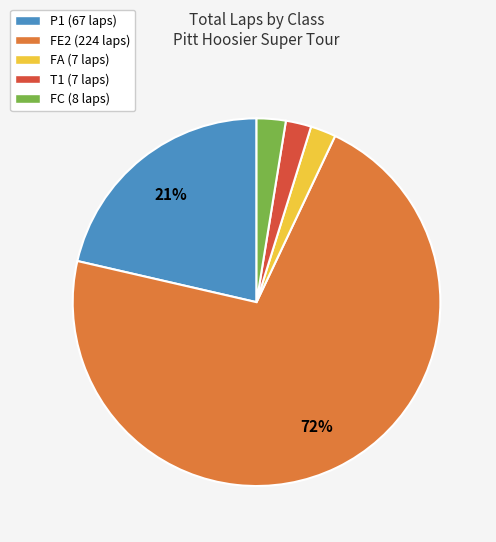

Is it true that T1 (7 laps) is 2% of the pie?

True